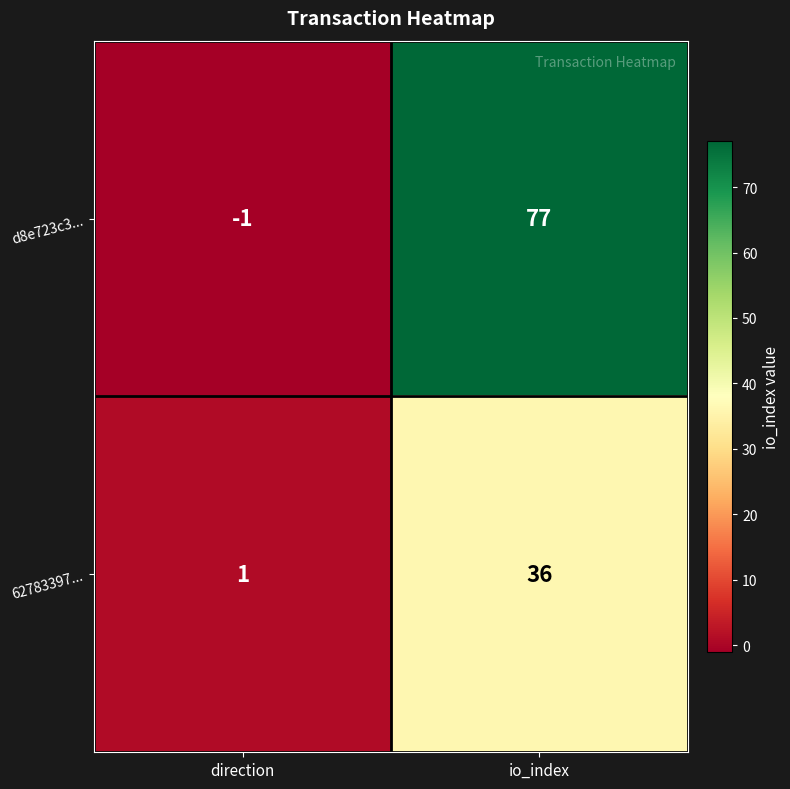

At which category is the sum across all series the highest?

io_index